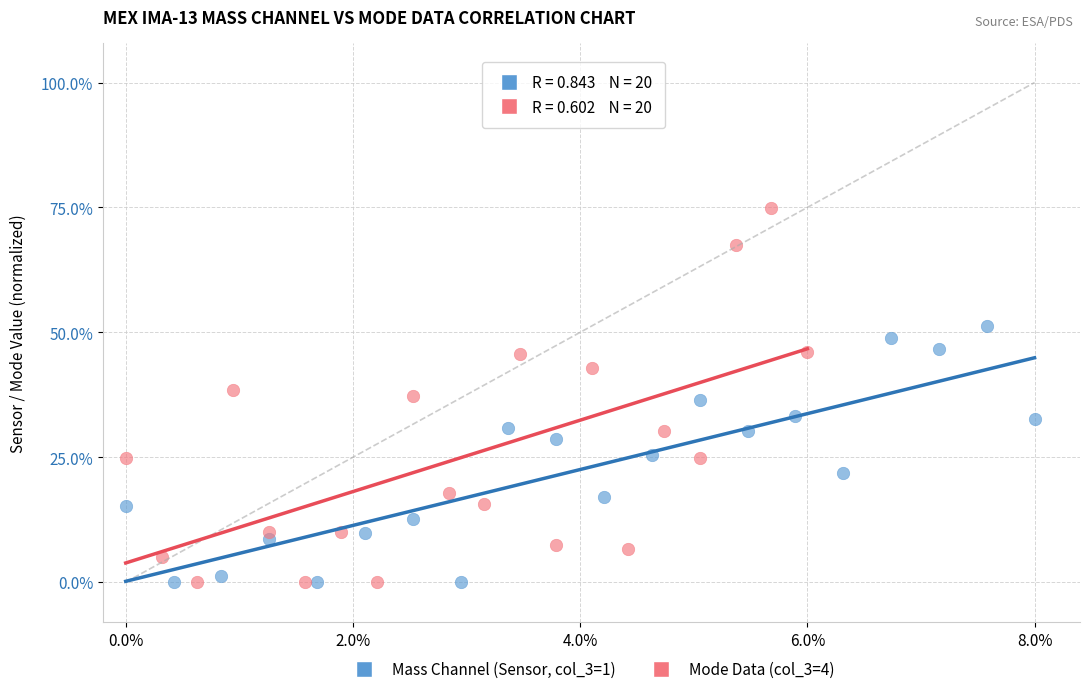

Which series has the largest Y range (max minus min)?

Mode Data (col_3=4)